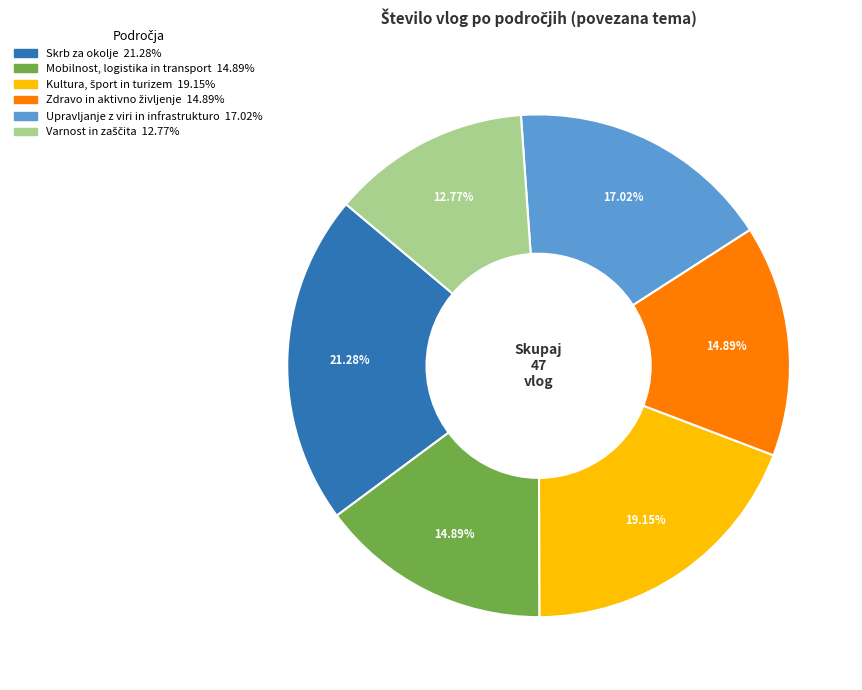

To the nearest percent, what percentage of the pie is Skrb za okolje?

21%